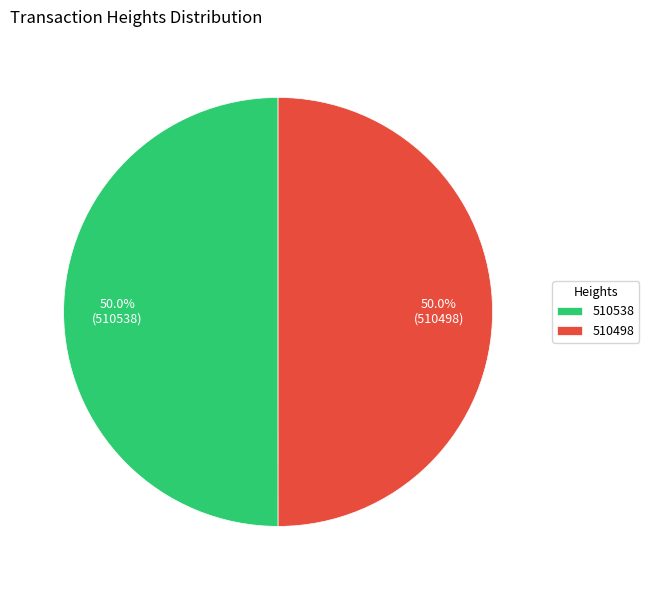

Count the number of slices in the pie.

2